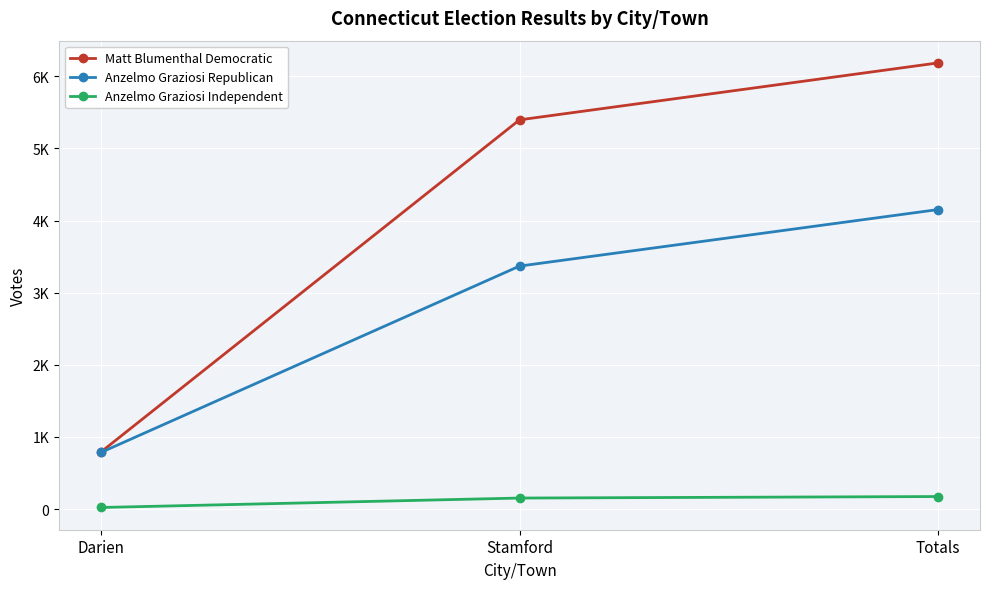

Reading left to right, extract all data points from this chart.

Matt Blumenthal Democratic: 790	5397	6187
Anzelmo Graziosi Republican: 784	3369	4153
Anzelmo Graziosi Independent: 21	152	173